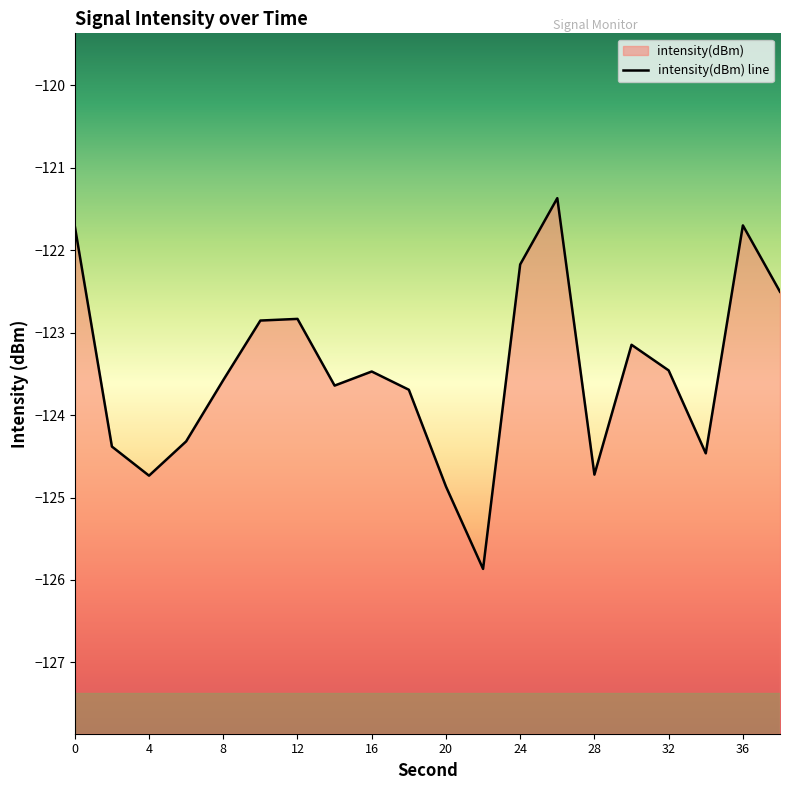

Which has a higher value, 26 or 18?

26